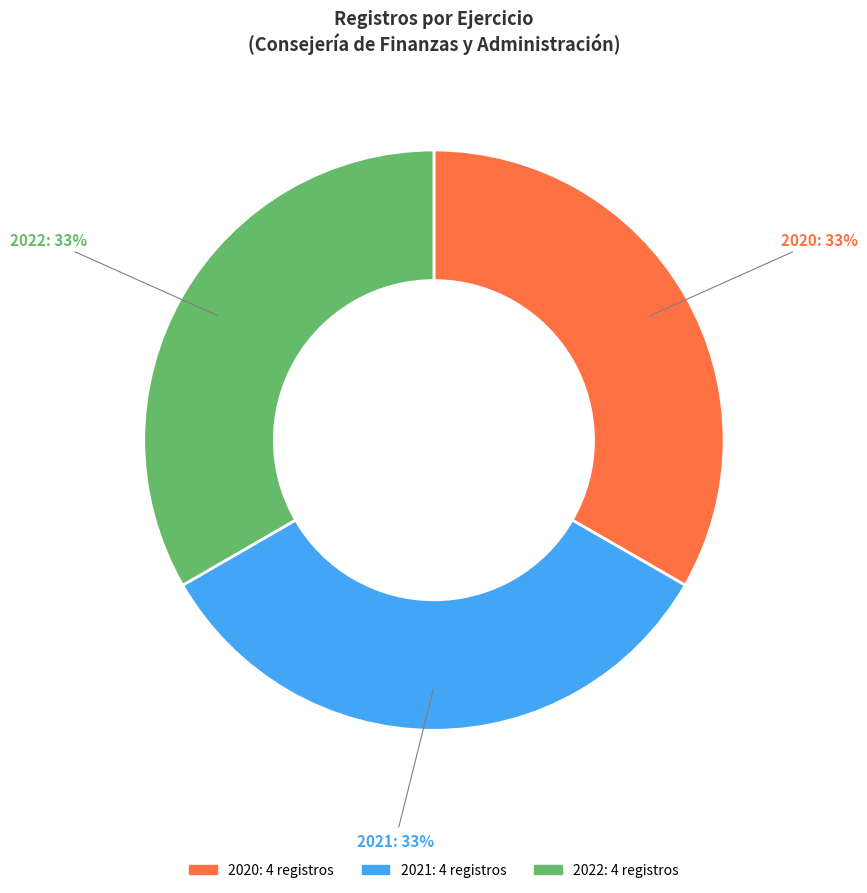

Combined, do 2020 and 2022 account for over 50%?

Yes